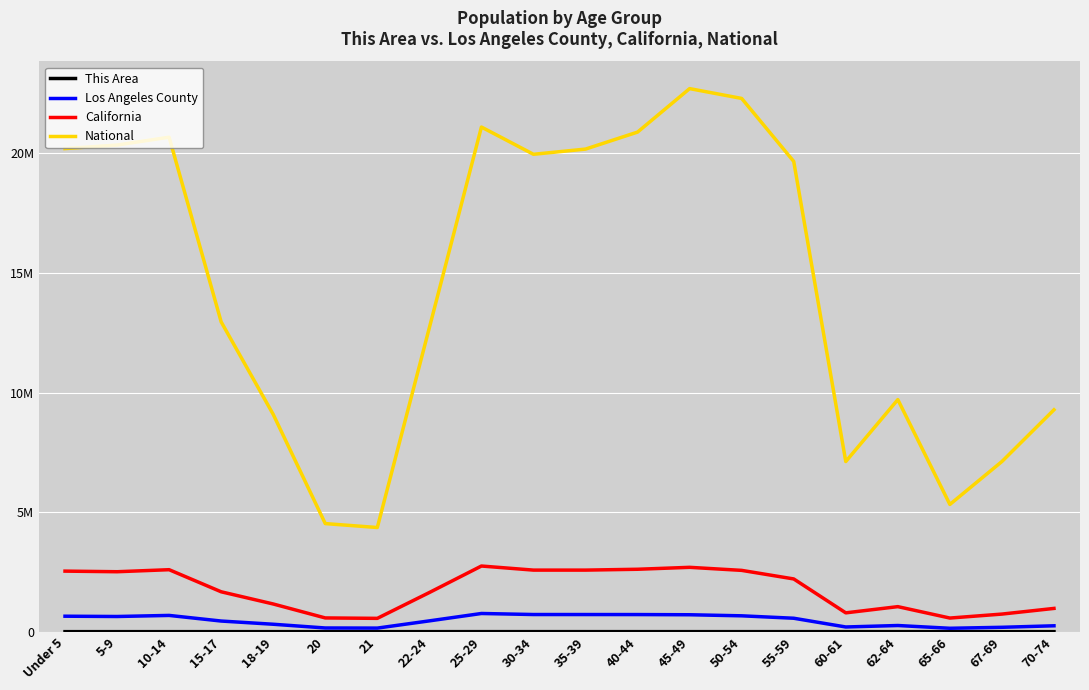

Is this an area chart (filled region under the line)?

No